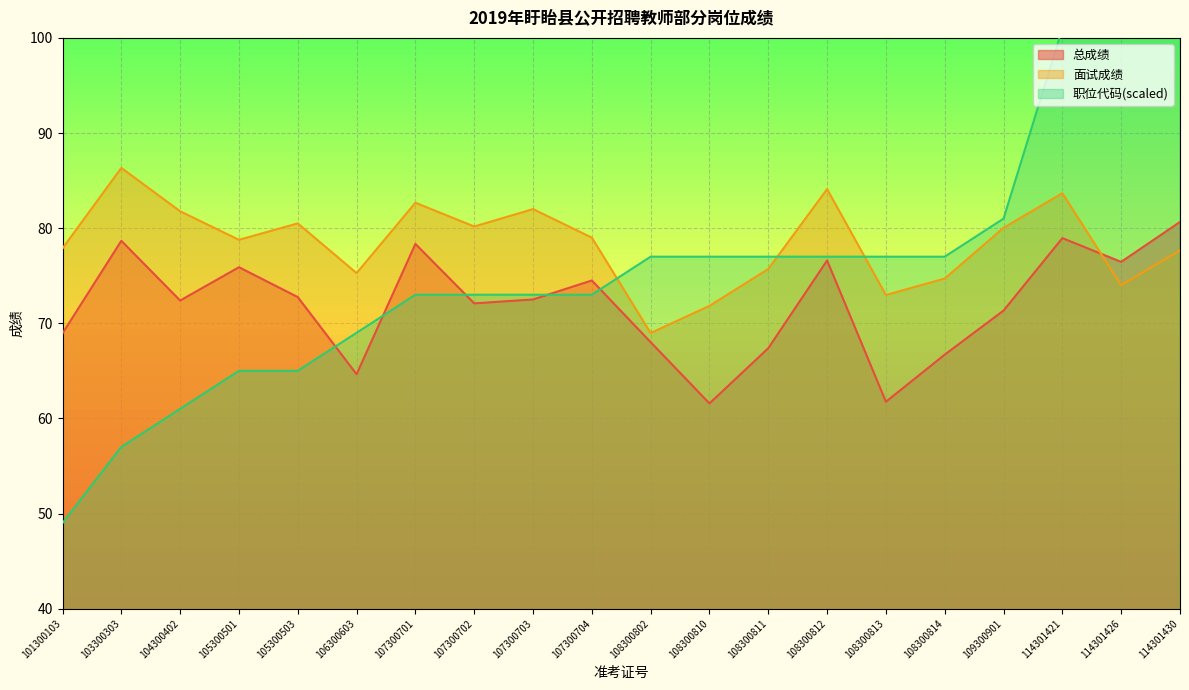

Where does the 总成绩 series first go above 72?

103300303